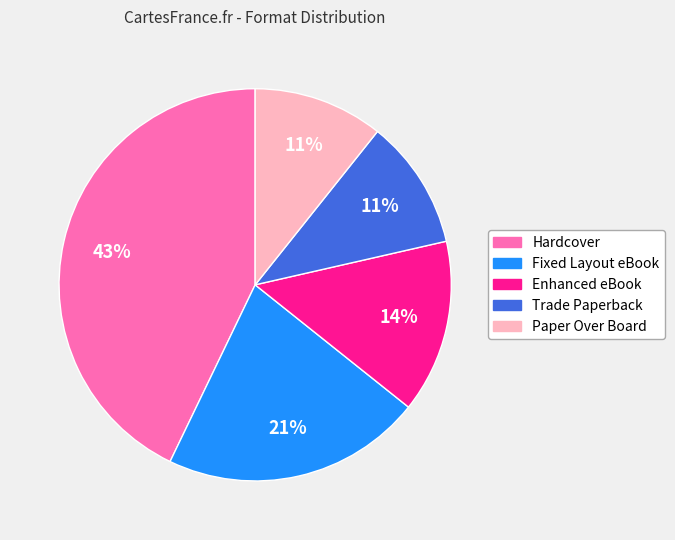

To the nearest percent, what is the difference between the Hardcover and Paper Over Board slice percentages?

32%